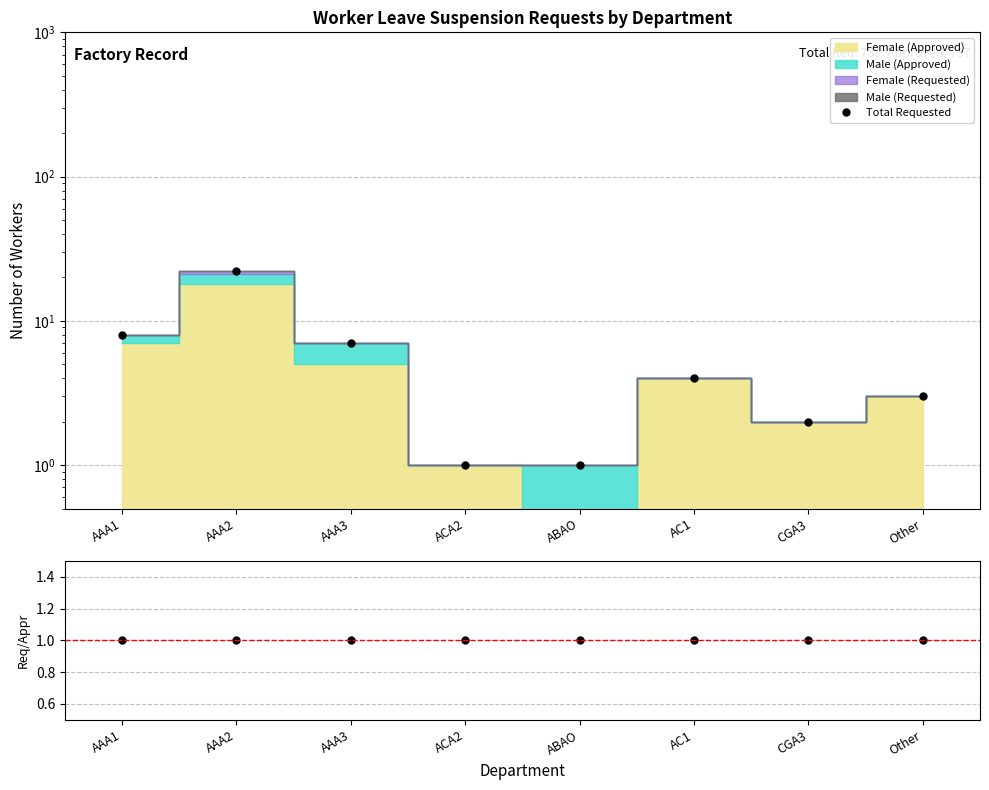

Reading right to left, transcribe all the data shown in this chart.

Total Requested: 3	2	4	1	1	7	22	8
Req/Approved: 1	1	1	1	1	1	1	1